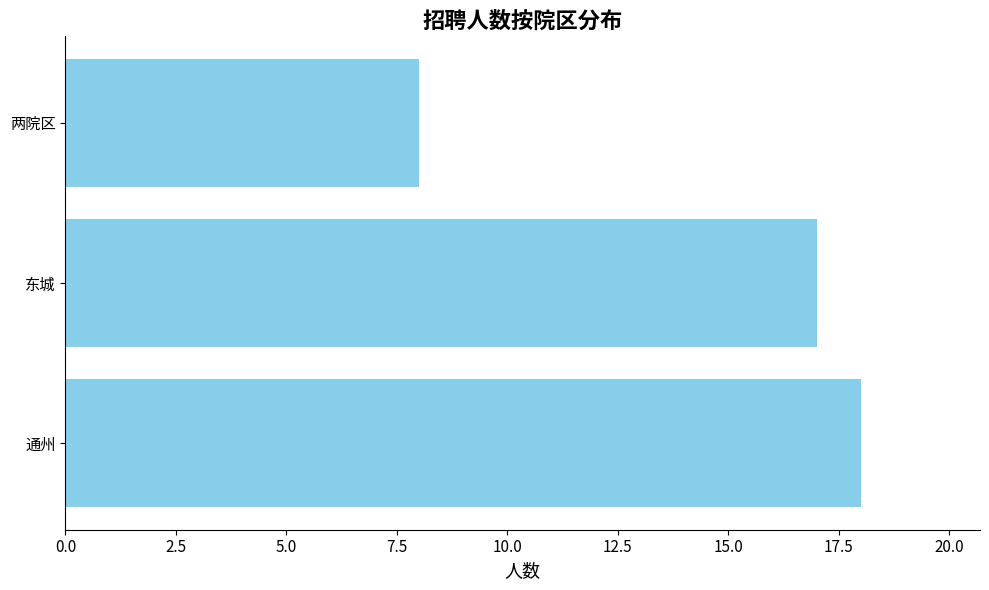

At which label is the value closest to 13?

东城